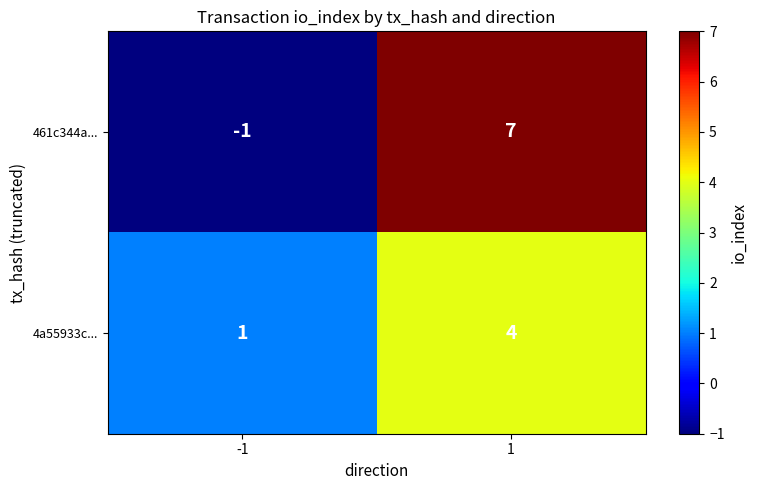

What is the maximum value for 461c344a...?

7